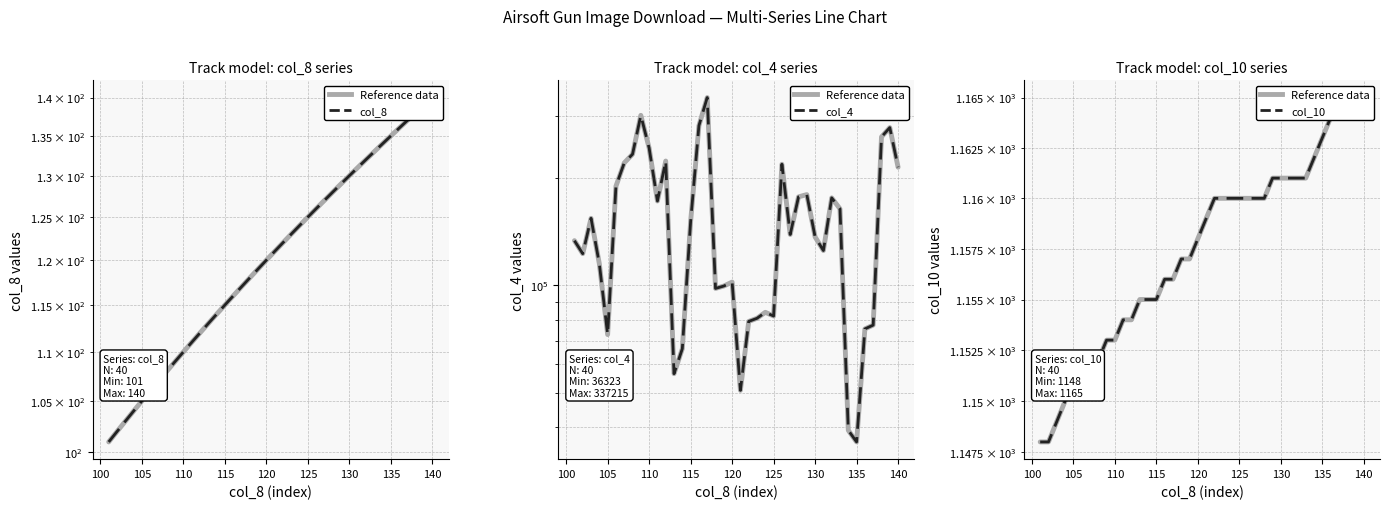

True or false: Reference and col_4 intersect in this chart.

False